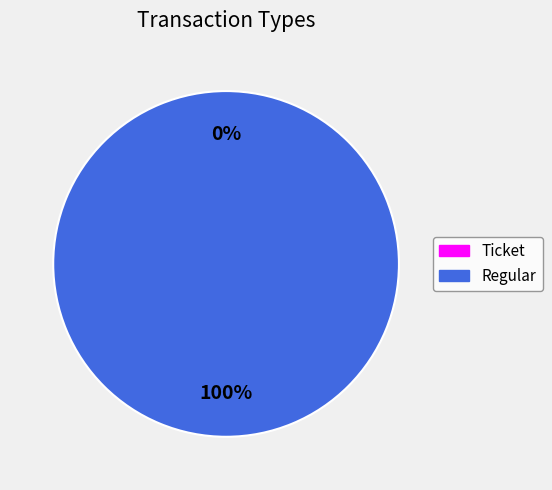

Count the number of slices in the pie.

2